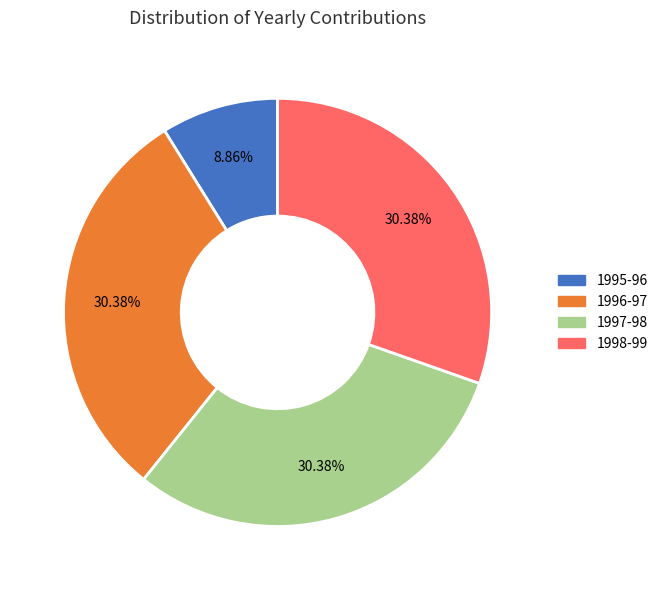

Does any single category account for the majority?

No